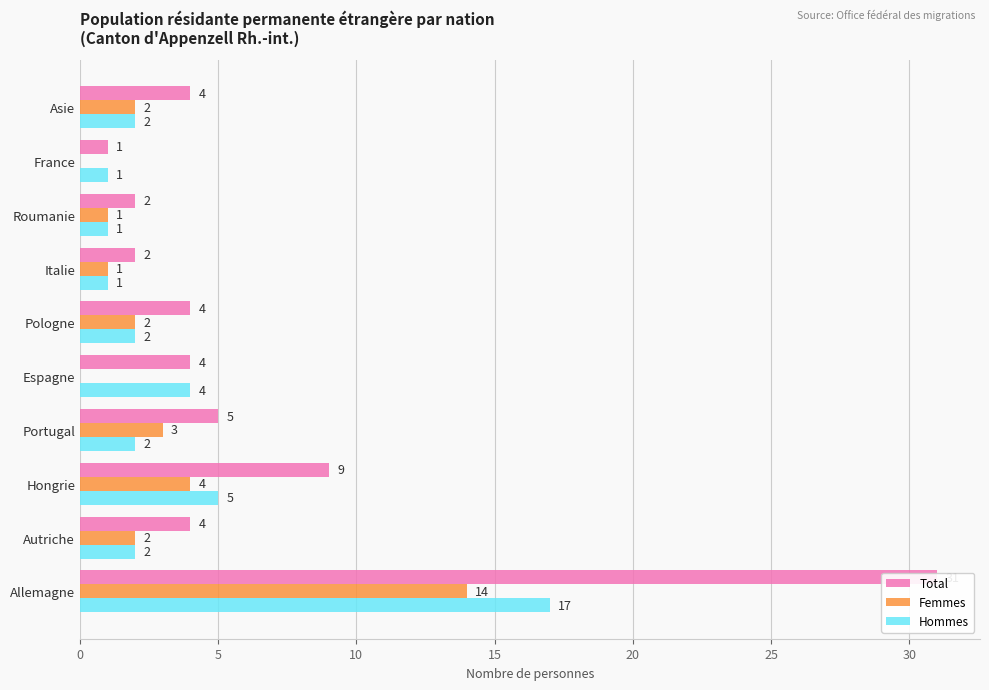

Does the chart contain any negative values?

No